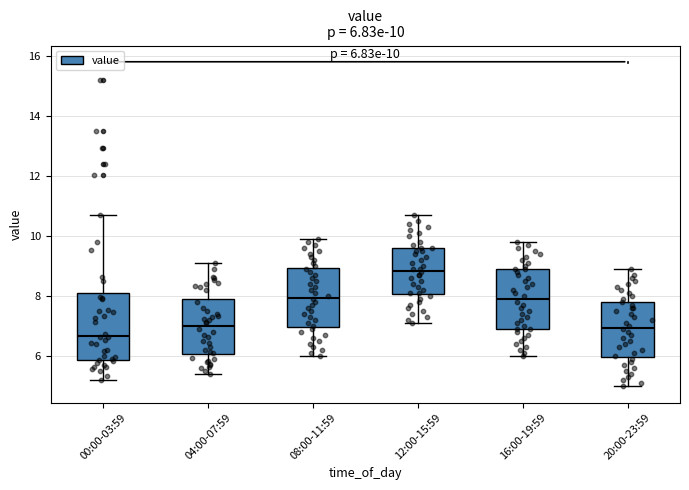

Which box has the highest median line?

12:00-15:59